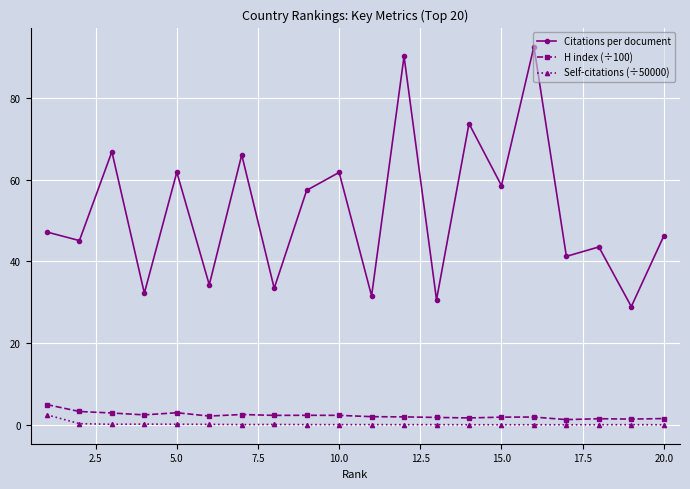

Which series has the largest range (max minus min)?

Citations per document